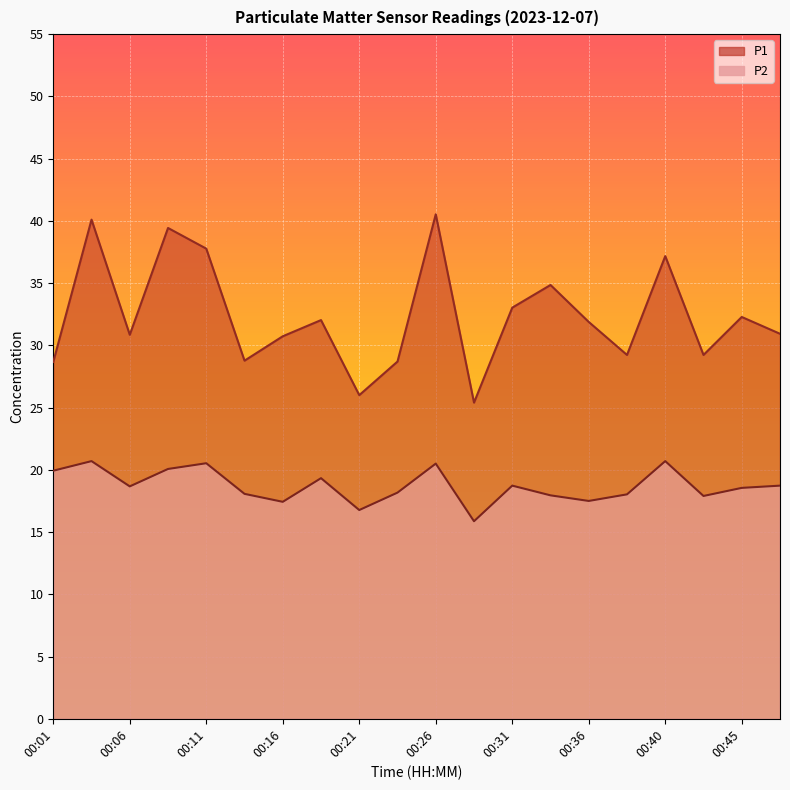

Is it true that P1 equals 37.2 at 00:40?

True